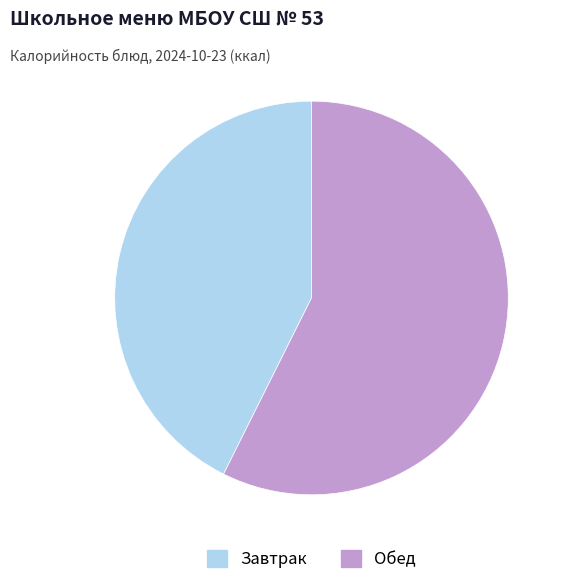

How many segments does this pie chart have?

2